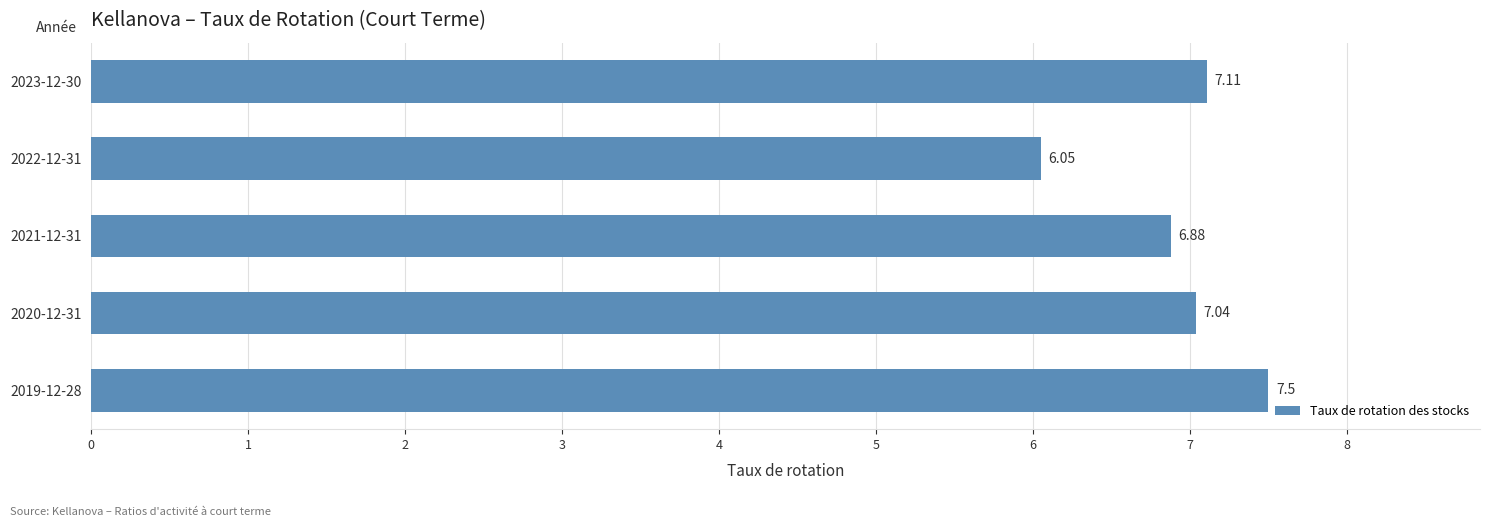

What is the change in value from 2022-12-31 to 2021-12-31?

+0.8